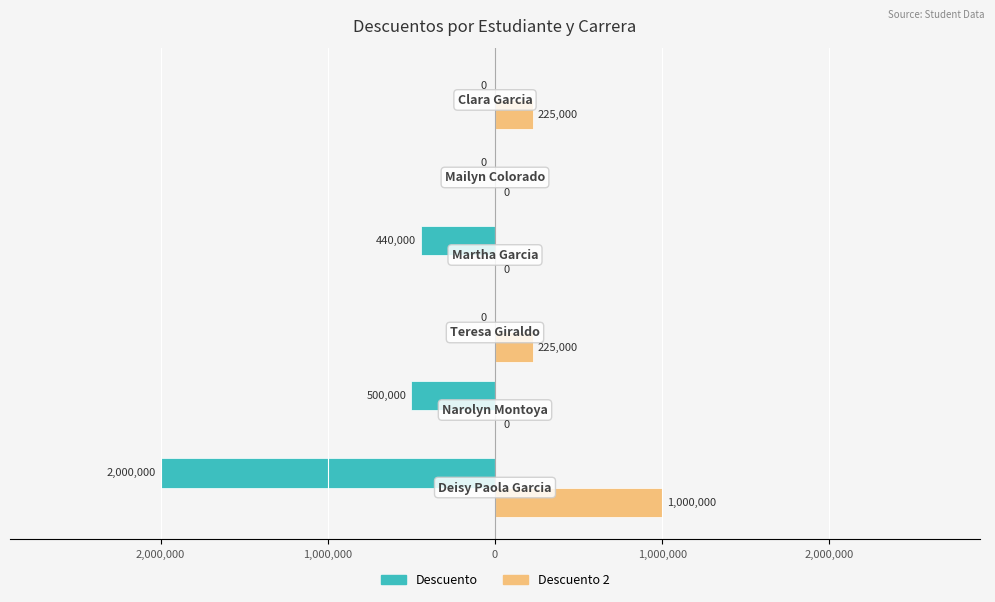

Which series has the widest spread of values?

Descuento